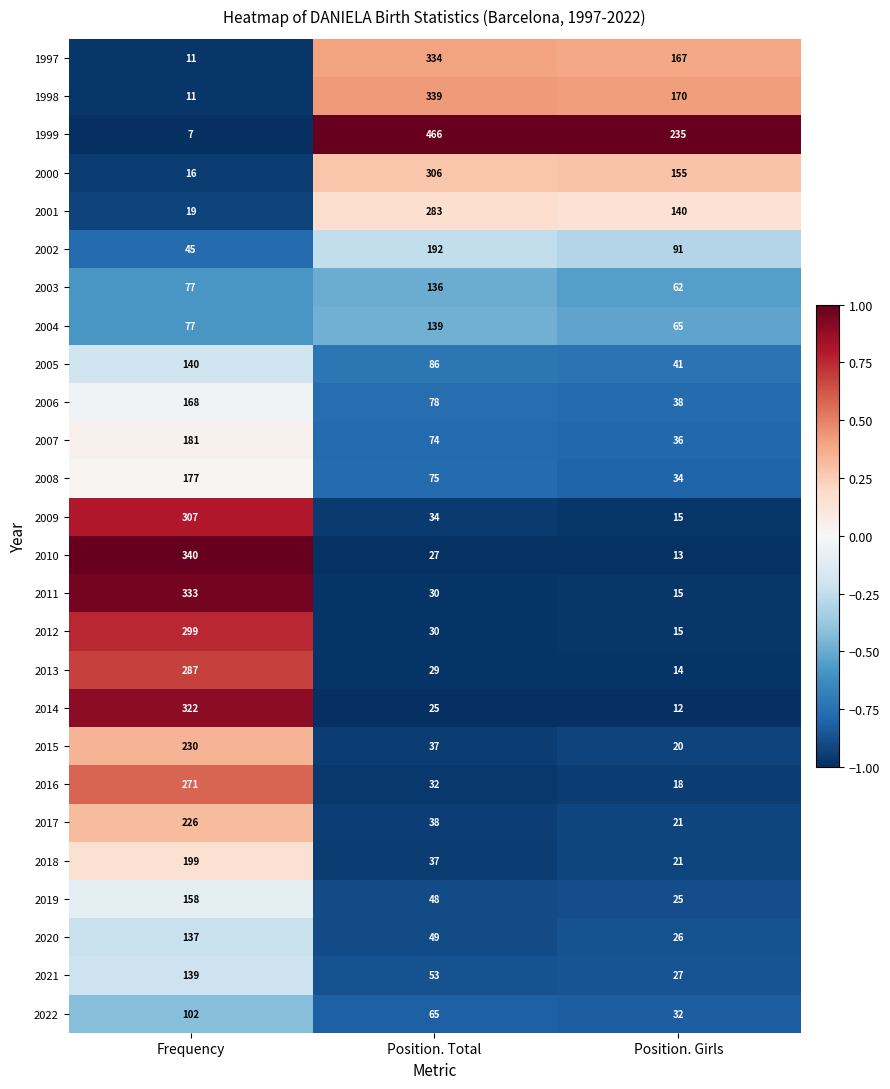

Which series changed the most between Frequency and Position. Total?

1999